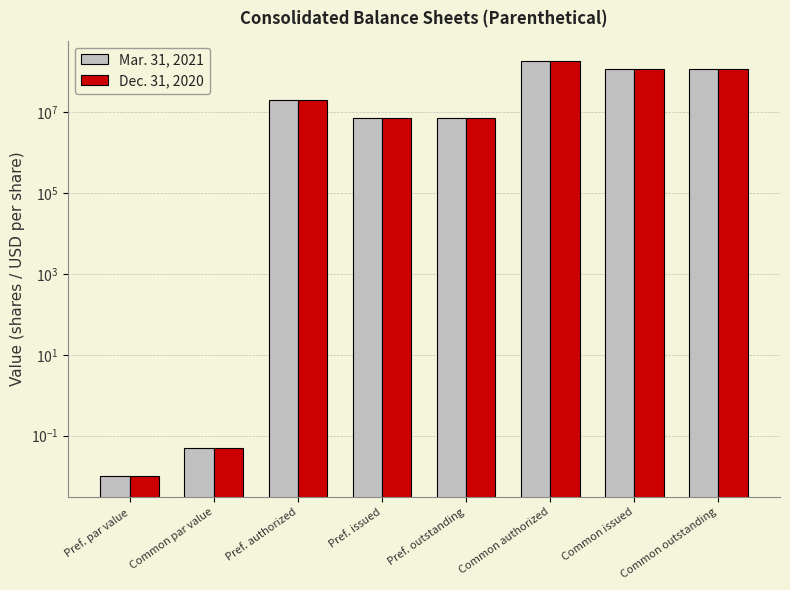

List the series in order of their overall mean, lowest first.

Dec. 31, 2020, Mar. 31, 2021